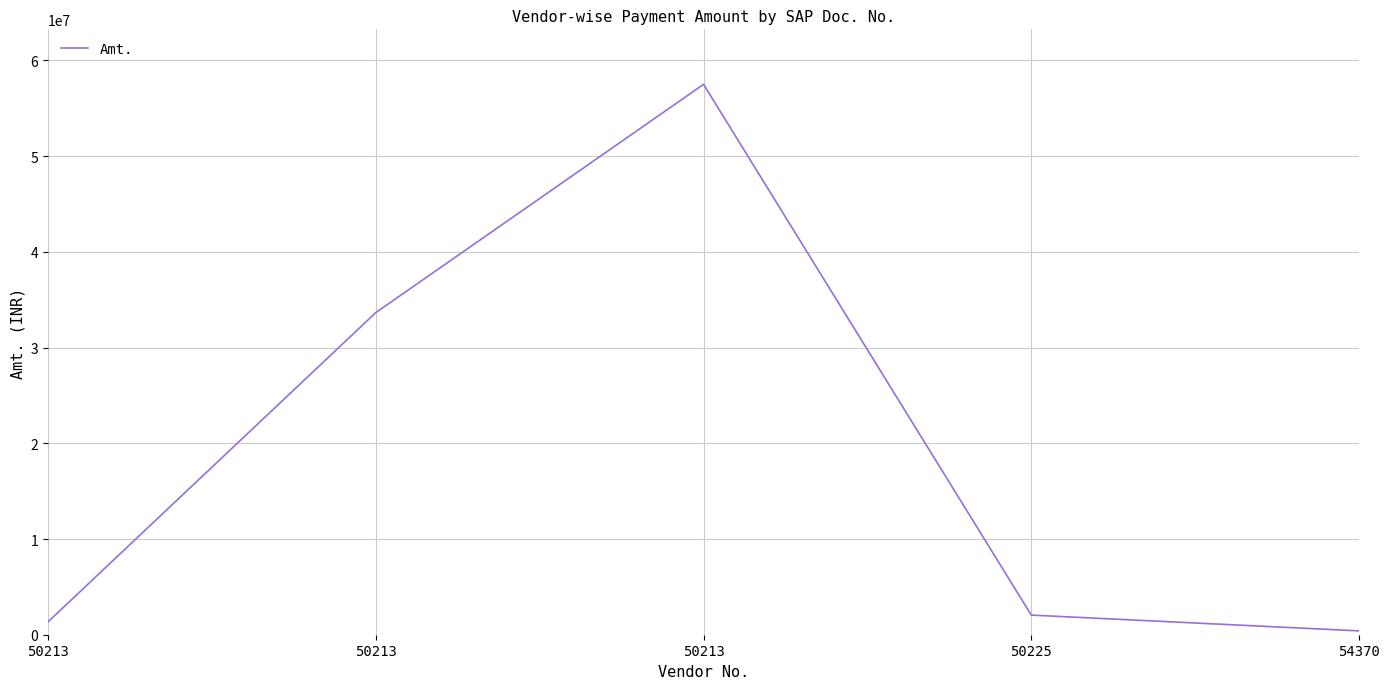

Where is the data nearest to the value 28950000?

50213